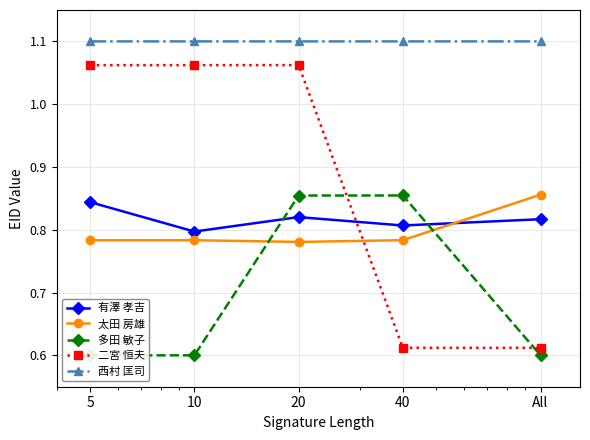

What is the difference between the maximum and minimum values in the 多田 敏子 series?

0.3